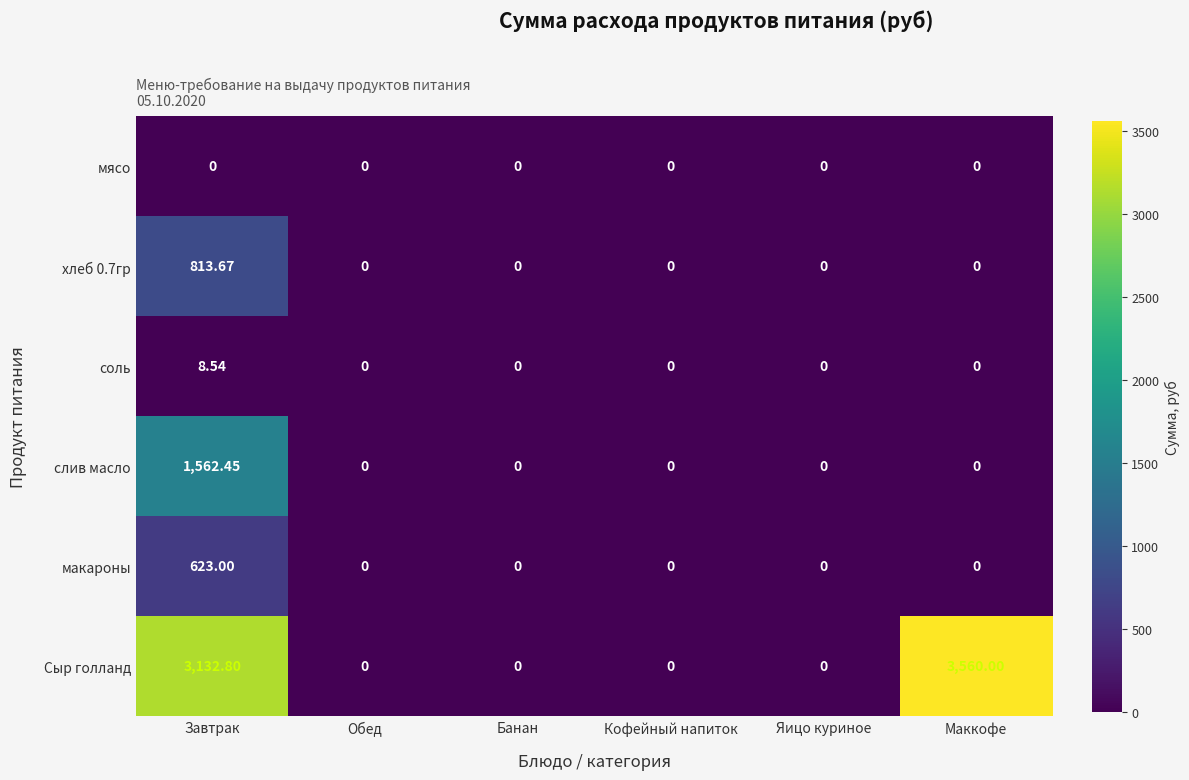

Which label corresponds to the largest value in the chart?

Маккофе